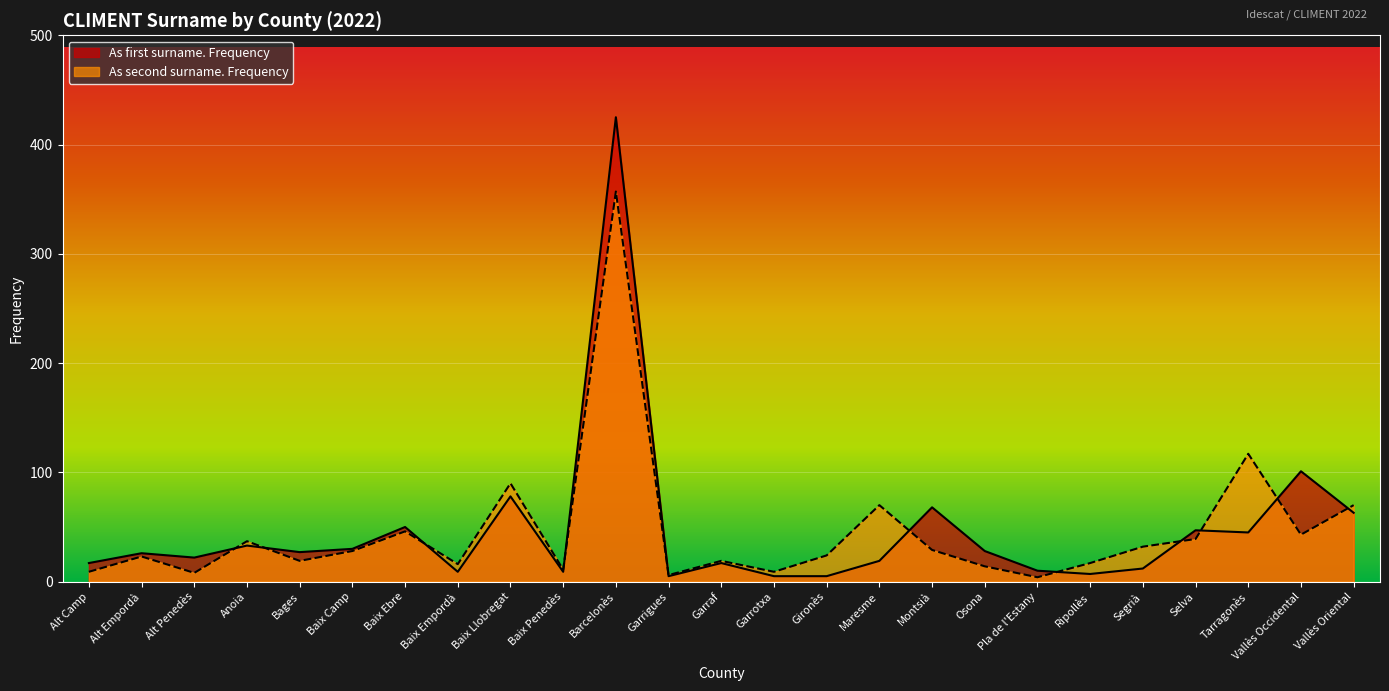

Reading right to left, list all the values displayed in this chart.

As first surname. Frequency: Vallès Oriental=63	Vallès Occidental=101	Tarragonès=45	Selva=47	Segrià=12	Ripollès=7	Pla de l'Estany=10	Osona=28	Montsià=68	Maresme=19	Gironès=5	Garrotxa=5	Garraf=17	Garrigues=5	Barcelonès=425	Baix Penedès=9	Baix Llobregat=78	Baix Empordà=9	Baix Ebre=50	Baix Camp=30	Bages=27	Anoia=33	Alt Penedès=22	Alt Empordà=26	Alt Camp=17
As second surname. Frequency: Vallès Oriental=70	Vallès Occidental=43	Tarragonès=117	Selva=39	Segrià=32	Ripollès=17	Pla de l'Estany=4	Osona=14	Montsià=29	Maresme=70	Gironès=24	Garrotxa=9	Garraf=19	Garrigues=6	Barcelonès=357	Baix Penedès=11	Baix Llobregat=90	Baix Empordà=16	Baix Ebre=46	Baix Camp=28	Bages=19	Anoia=37	Alt Penedès=8	Alt Empordà=23	Alt Camp=9